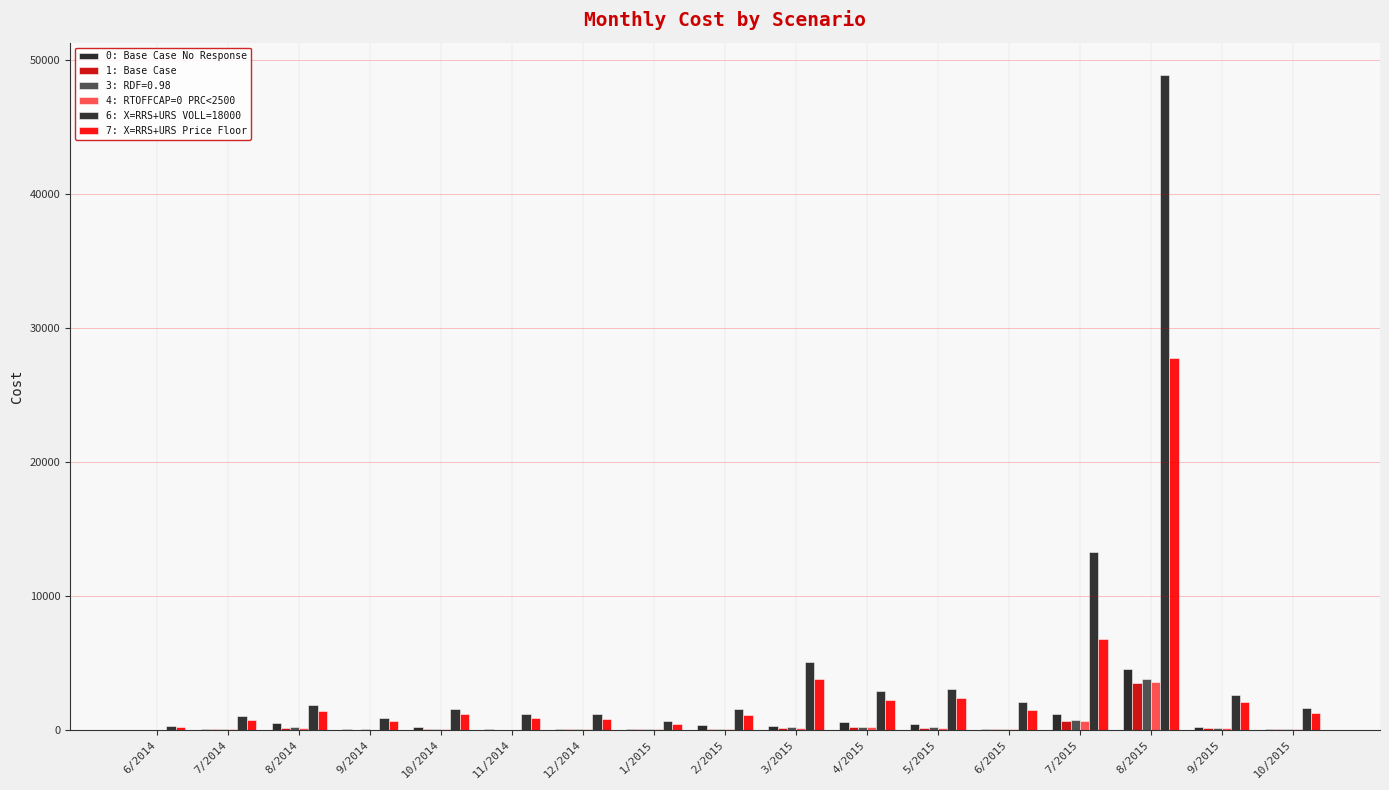

What is the sum of all 7: X=RRS+URS Price Floor values?

55021.5